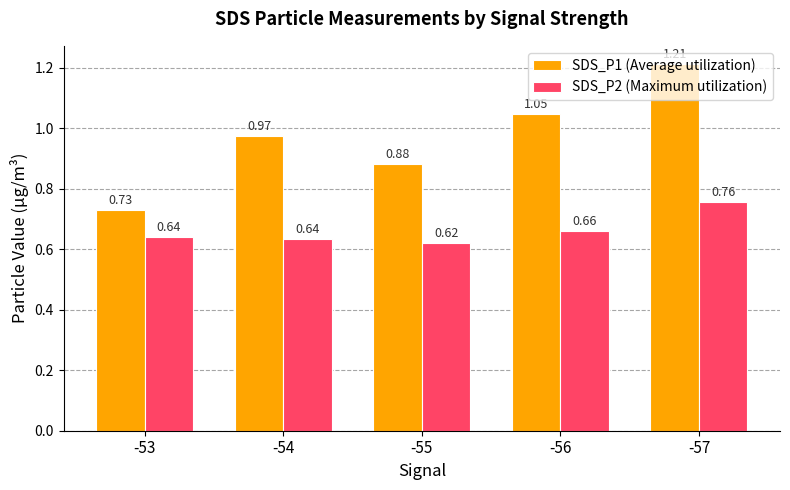

Does the chart contain any negative values?

No